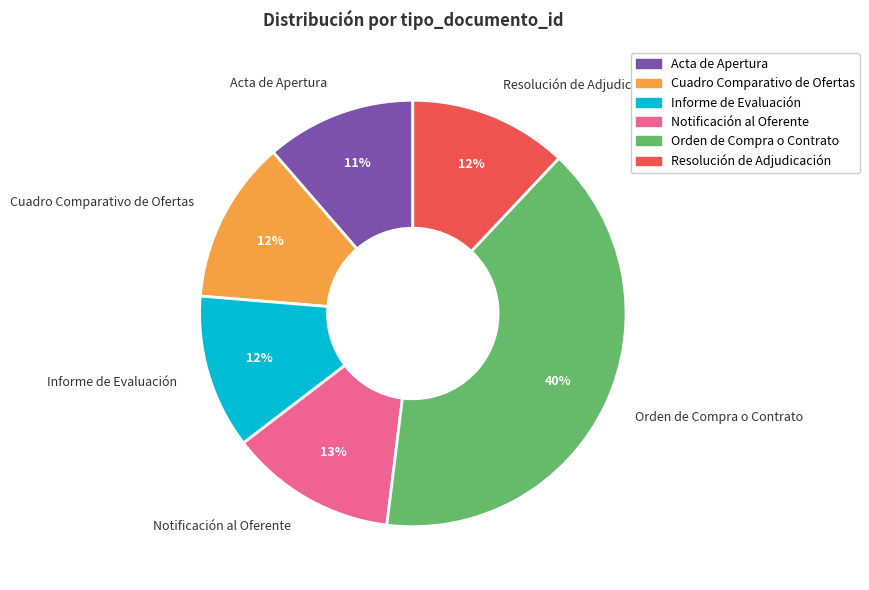

Is the sum of Informe de Evaluación and Notificación al Oferente greater than half?

No